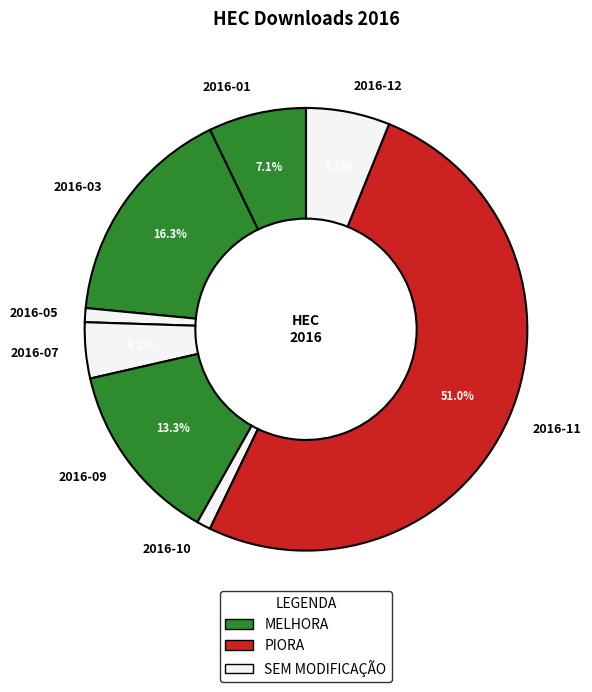

Which has a higher value, 2016-03 or 2016-01?

2016-03